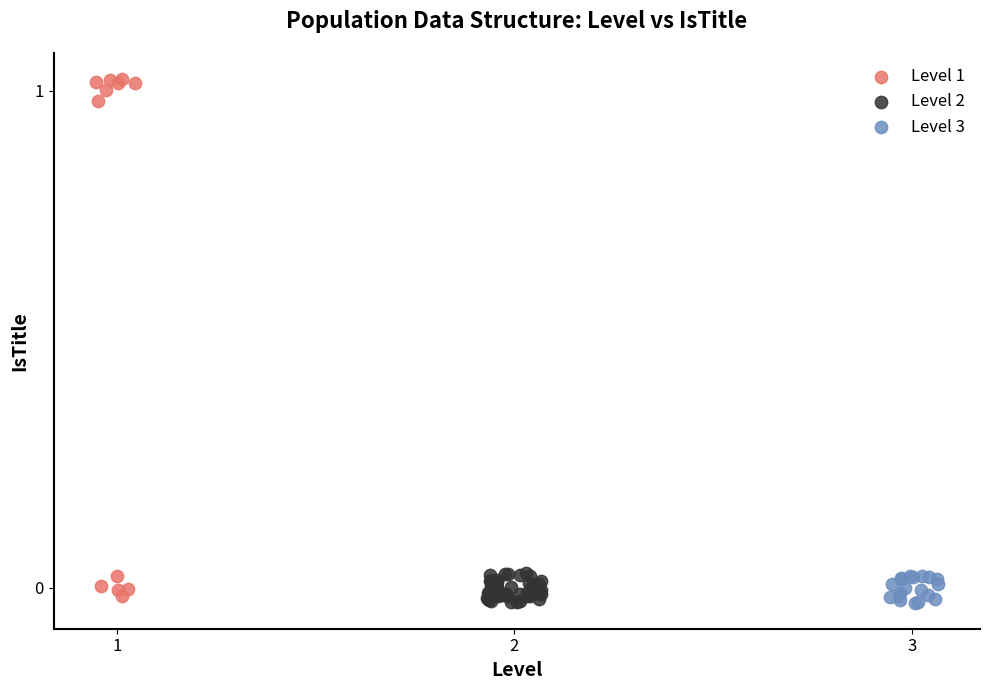

Which series contains the highest Y value?

Level 1